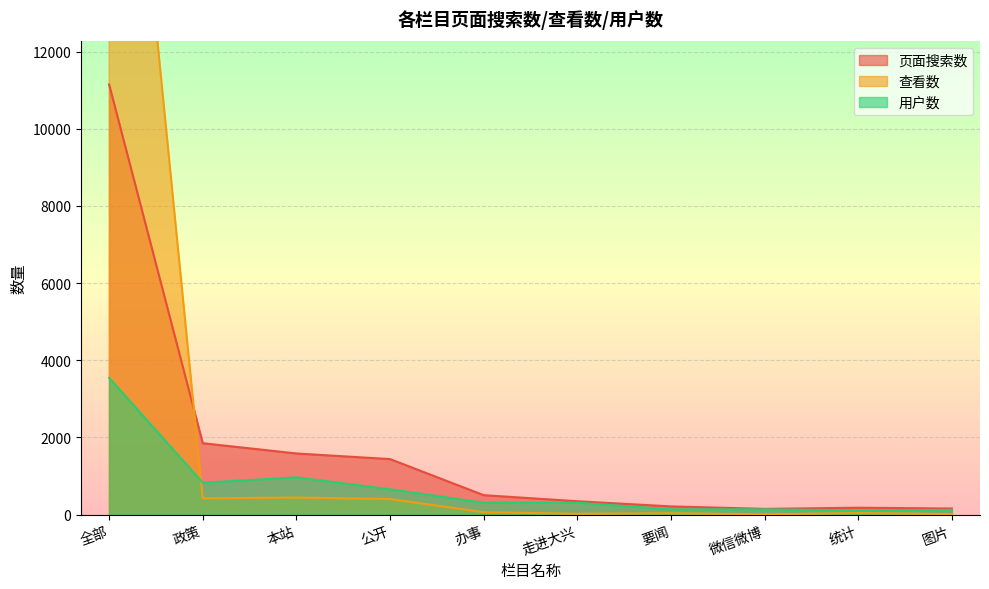

What is the difference between the highest and lowest values at 政策?

1429